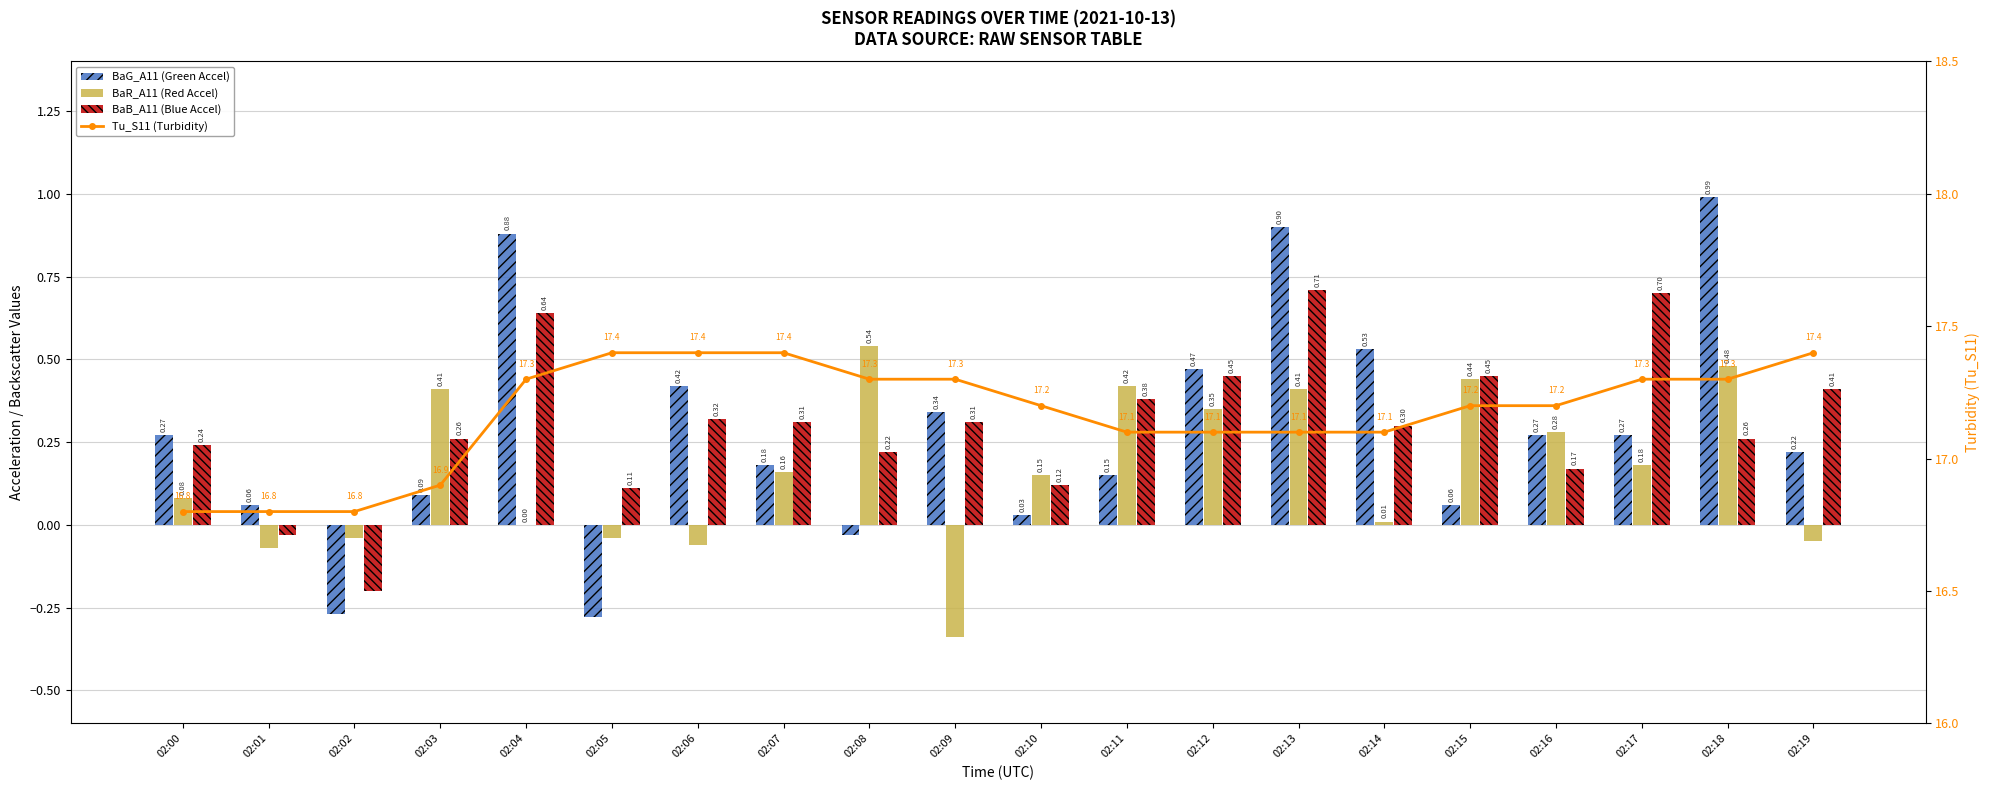

Read the BaR_A11 (Red Accel) value at 02:11.

0.4